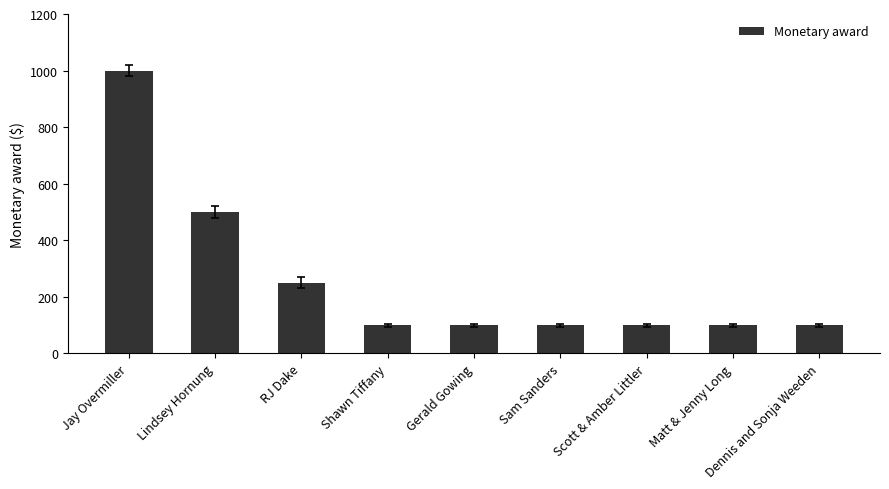

Reading left to right, extract all data points from this chart.

Jay Overmiller=1000	Lindsey Hornung=500	RJ Dake=250	Shawn Tiffany=100	Gerald Gowing=100	Sam Sanders=100	Scott & Amber Littler=100	Matt & Jenny Long=100	Dennis and Sonja Weeden=100